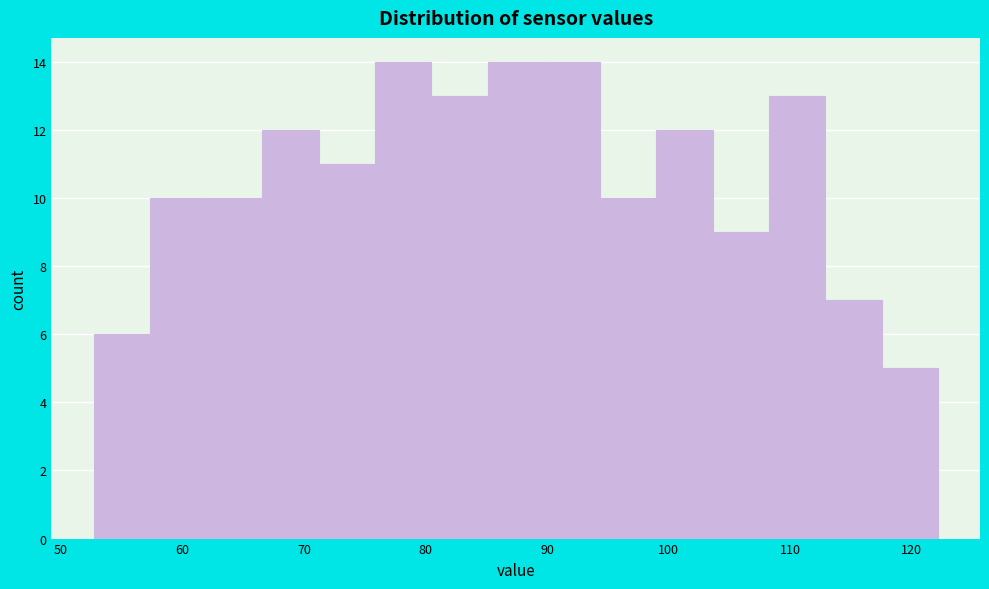

How tall is the bar that spans 90 to 94 on the x-axis? Neither the bar edges nor the heights are printed on the chart, so give them approximately, as read against the axes.

14